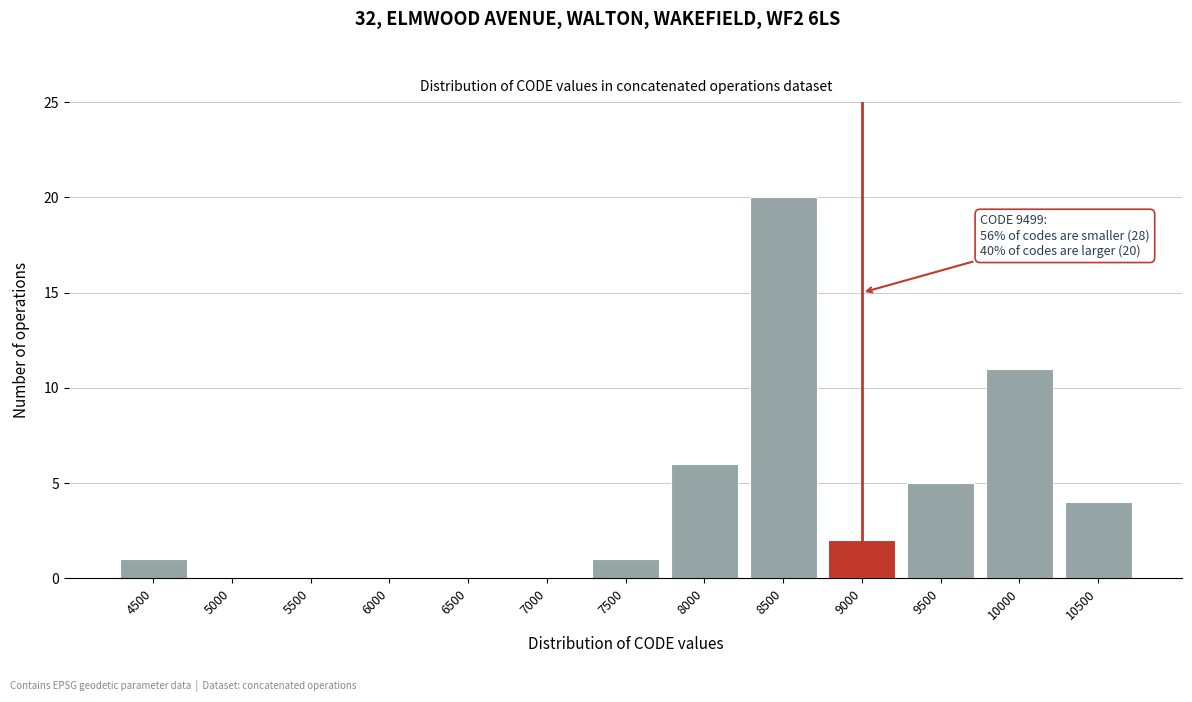

Reading right to left, list all the values displayed in this chart.

10500=4	10000=11	9500=5	9000=2	8500=20	8000=6	7500=1	7000=0	6500=0	6000=0	5500=0	5000=0	4500=1